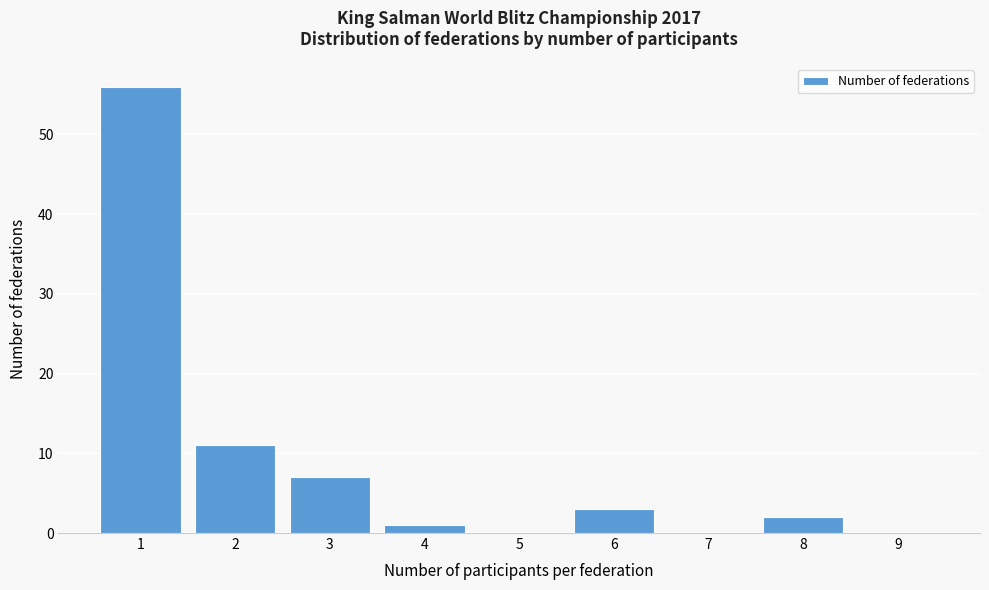

Reading left to right, transcribe this chart: for each bar, give the range it covers on the x-axis and its height. The values are not printed on the chart, so give them approximately, as read against the axis.

0.5 to 1.5: 56
1.5 to 2.5: 11
2.5 to 3.5: 7
3.5 to 4.5: 1
4.5 to 5.5: 0
5.5 to 6.5: 3
6.5 to 7.5: 0
7.5 to 8.5: 2
8.5 to 9.5: 0